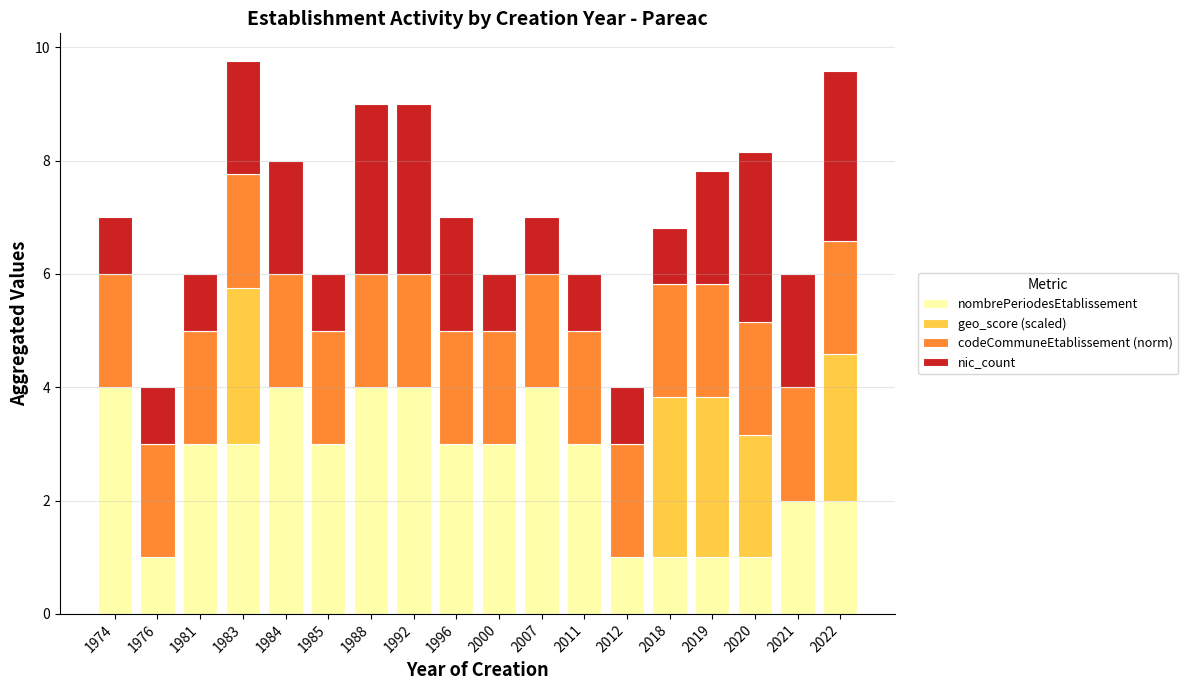

What is the total value across all series at 1974?

7.0